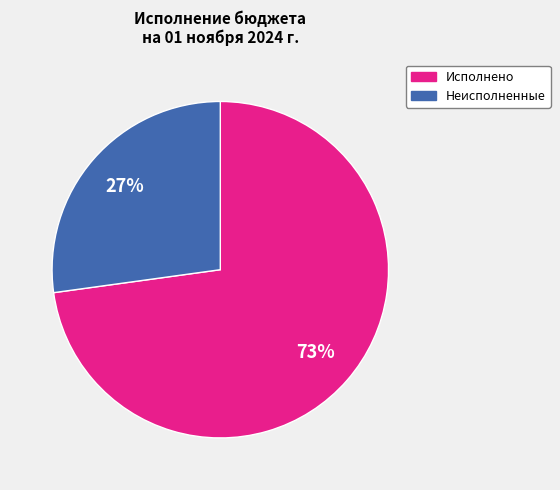

Is there a majority slice in this chart?

Yes